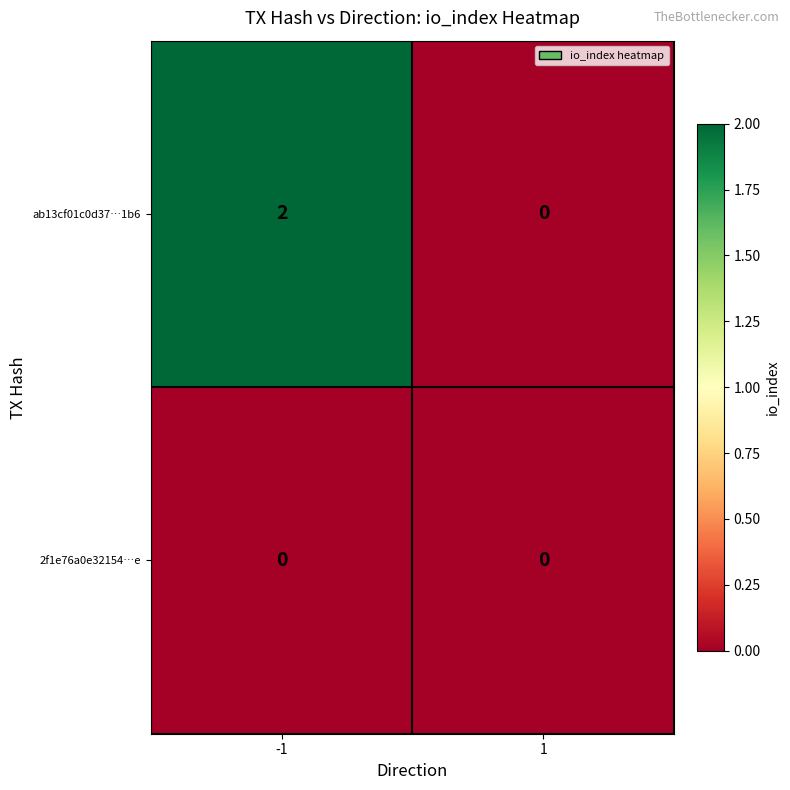

List the series in order of their peak value, lowest first.

2f1e76a0e32154…e, ab13cf01c0d37…1b6